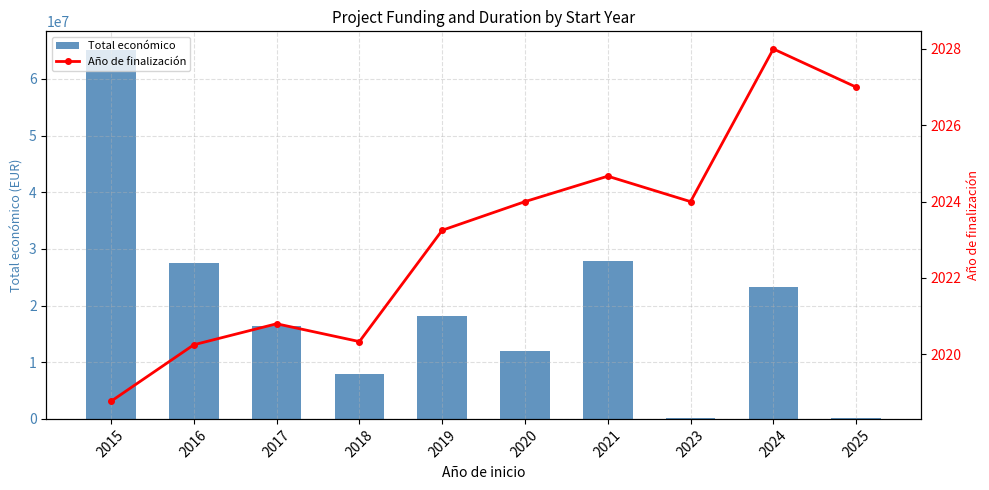

What is the value of the Año de finalización bar at the 6th from the left?

2024.0